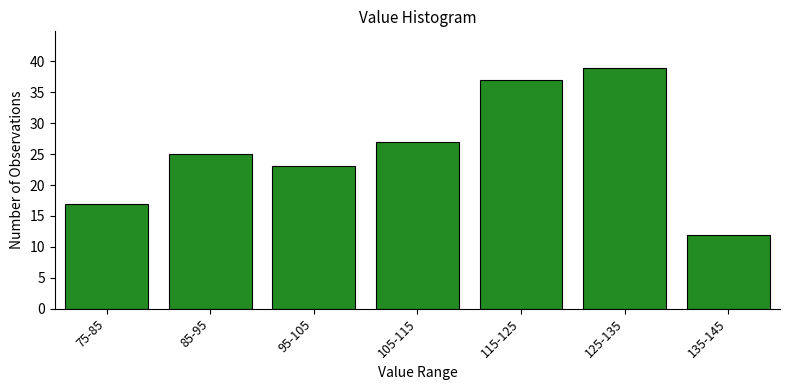

Reading left to right, extract all data points from this chart.

75-85=17	85-95=25	95-105=23	105-115=27	115-125=37	125-135=39	135-145=12